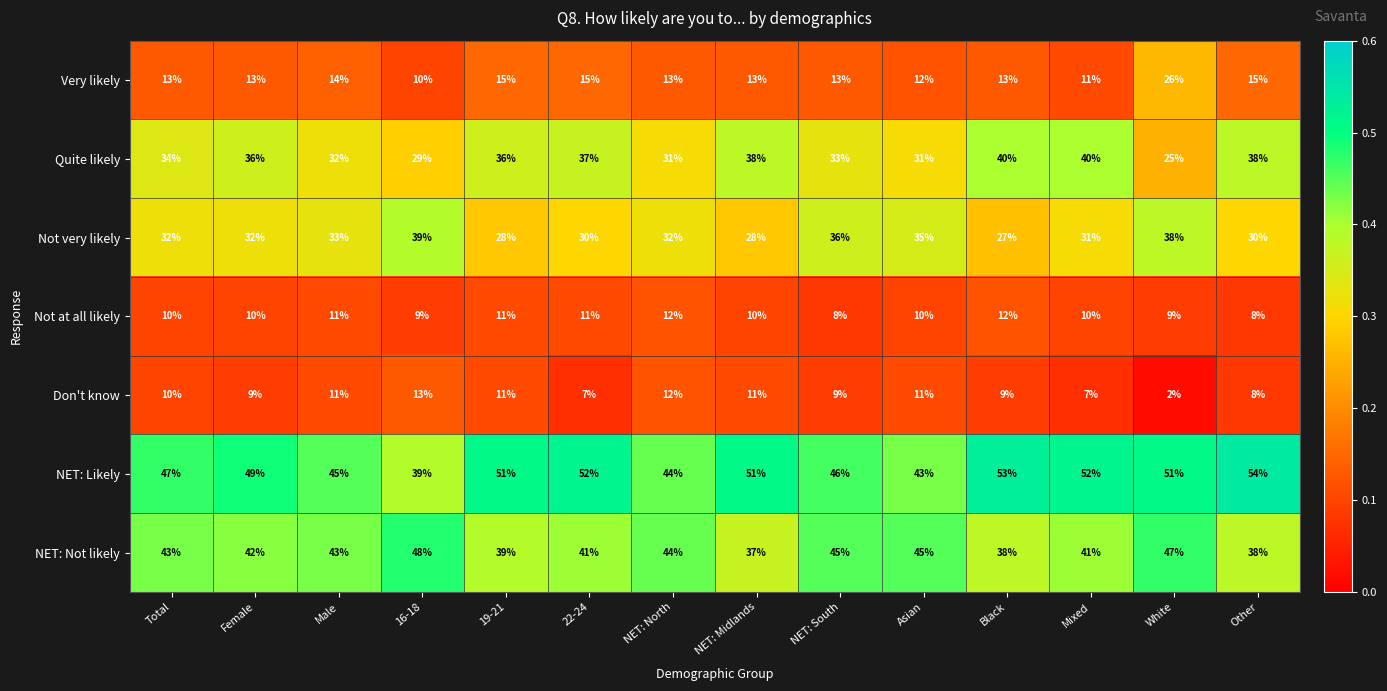

What is the difference between the second highest and second lowest values in the NET: Likely series?

10